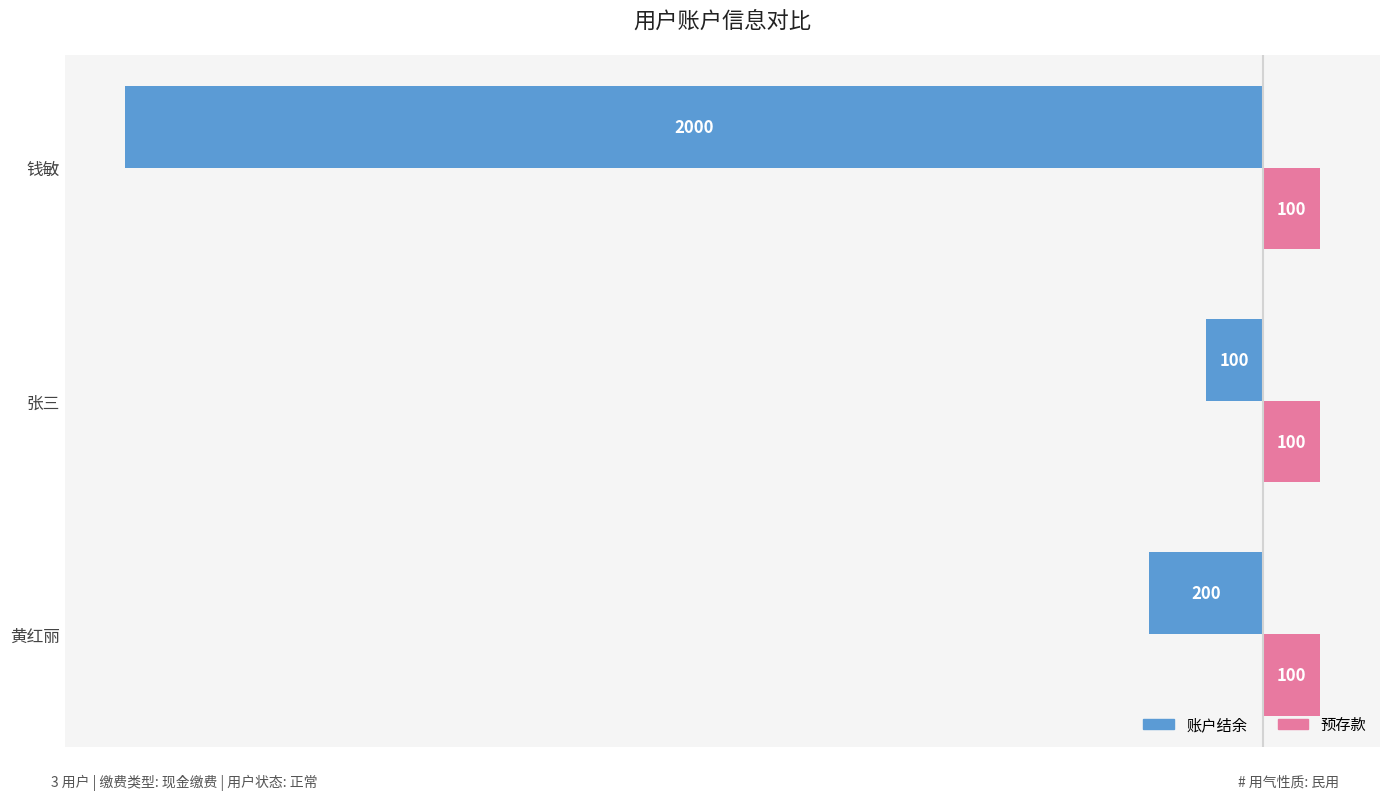

The 账户结余 series shows -47 at 黄红丽. True or false?

False